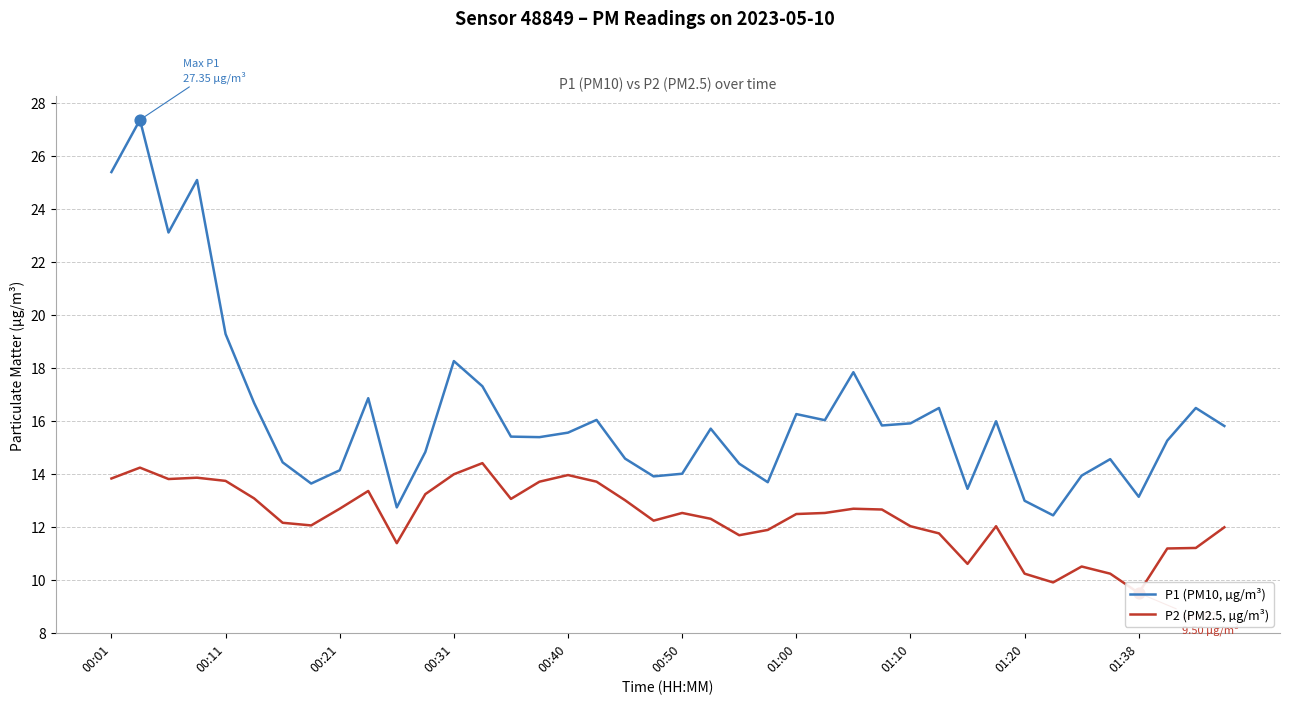

What are all the series names shown in the legend?

P1 (PM10, µg/m³), P2 (PM2.5, µg/m³)